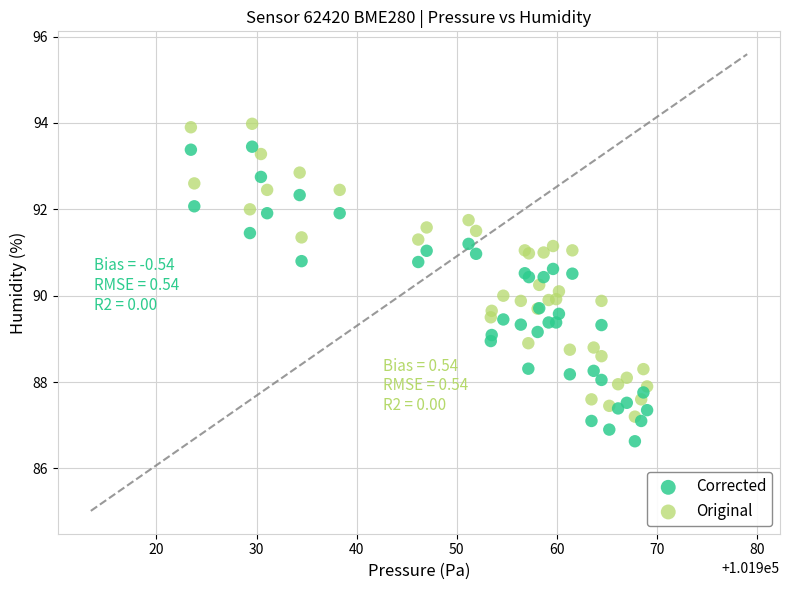

What are all the series names shown in the legend?

Corrected, Original